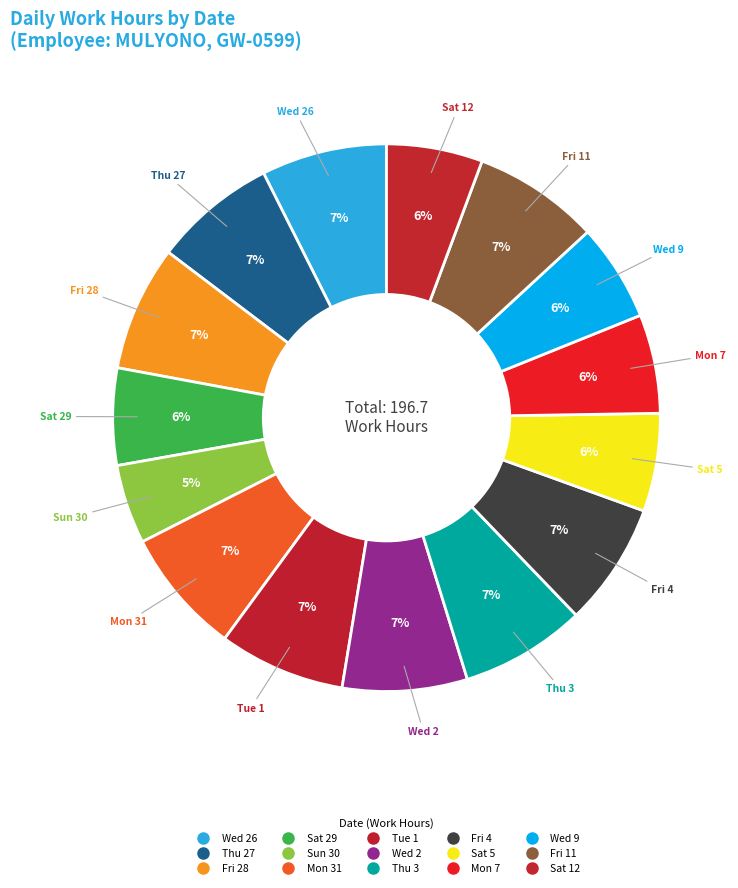

How many segments does this pie chart have?

15